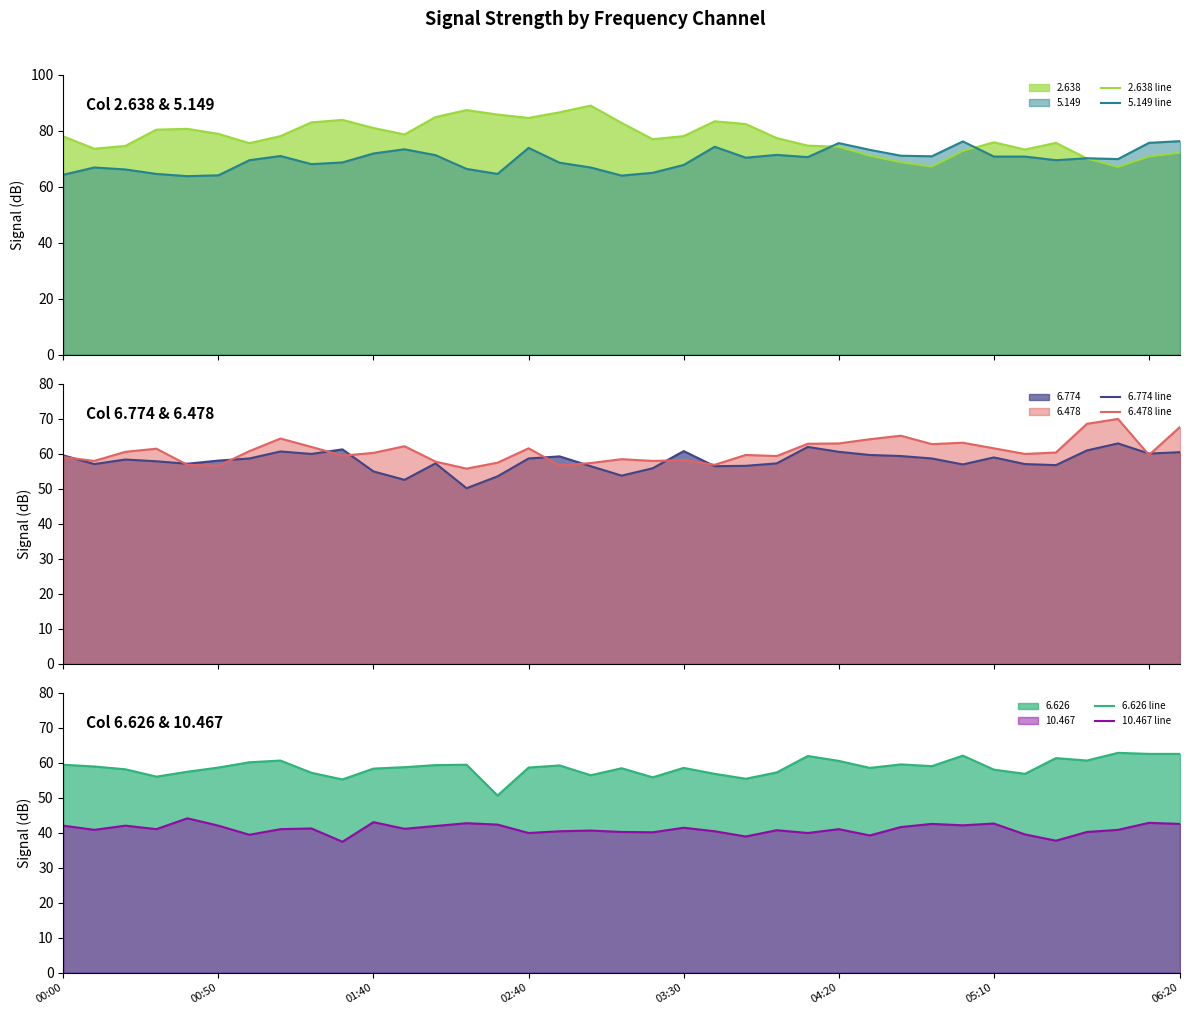

What is the maximum value shown in the chart?

88.9